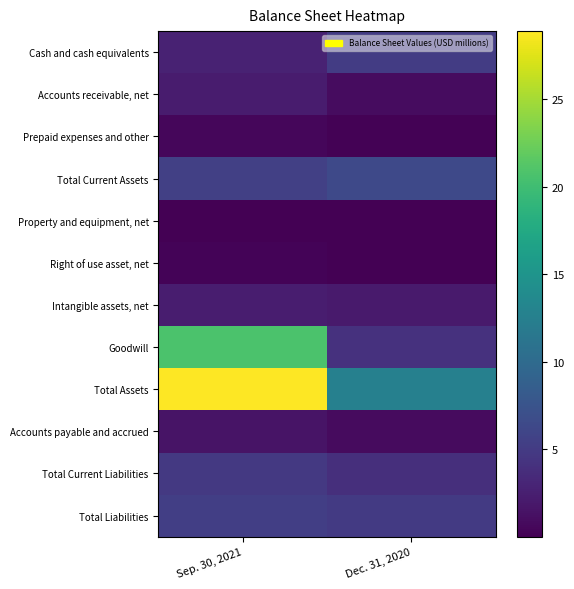

Reading right to left, list all the values displayed in this chart.

Cash and cash equivalents: Dec. 31, 2020=5.2	Sep. 30, 2021=2.7
Accounts receivable, net: Dec. 31, 2020=1.0	Sep. 30, 2021=2.3
Prepaid expenses and other: Dec. 31, 2020=0.1	Sep. 30, 2021=0.5
Total Current Assets: Dec. 31, 2020=6.3	Sep. 30, 2021=5.5
Property and equipment, net: Dec. 31, 2020=0.1	Sep. 30, 2021=0.1
Right of use asset, net: Dec. 31, 2020=0.0	Sep. 30, 2021=0.3
Intangible assets, net: Dec. 31, 2020=2.1	Sep. 30, 2021=2.4
Goodwill: Dec. 31, 2020=4.1	Sep. 30, 2021=20.7
Total Assets: Dec. 31, 2020=12.6	Sep. 30, 2021=28.9
Accounts payable and accrued: Dec. 31, 2020=0.8	Sep. 30, 2021=1.5
Total Current Liabilities: Dec. 31, 2020=3.9	Sep. 30, 2021=4.8
Total Liabilities: Dec. 31, 2020=4.9	Sep. 30, 2021=5.4